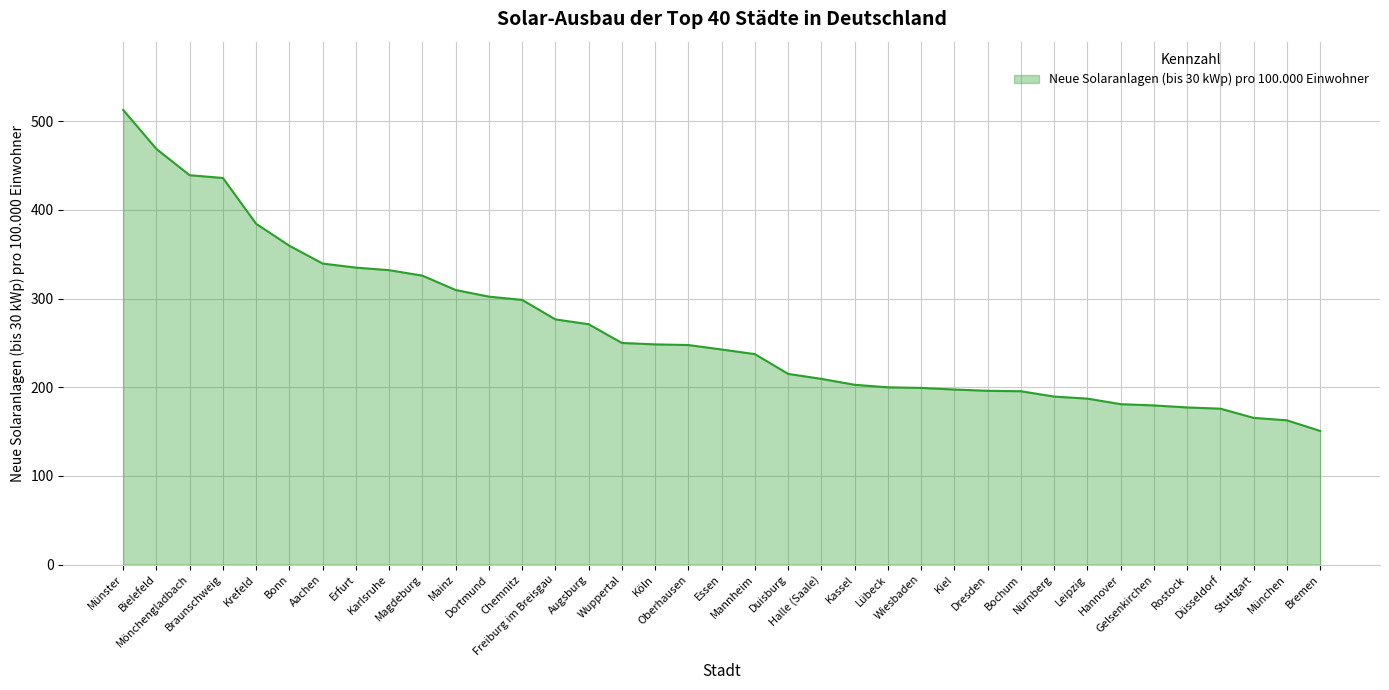

What is the difference between the maximum and minimum values?

362.2